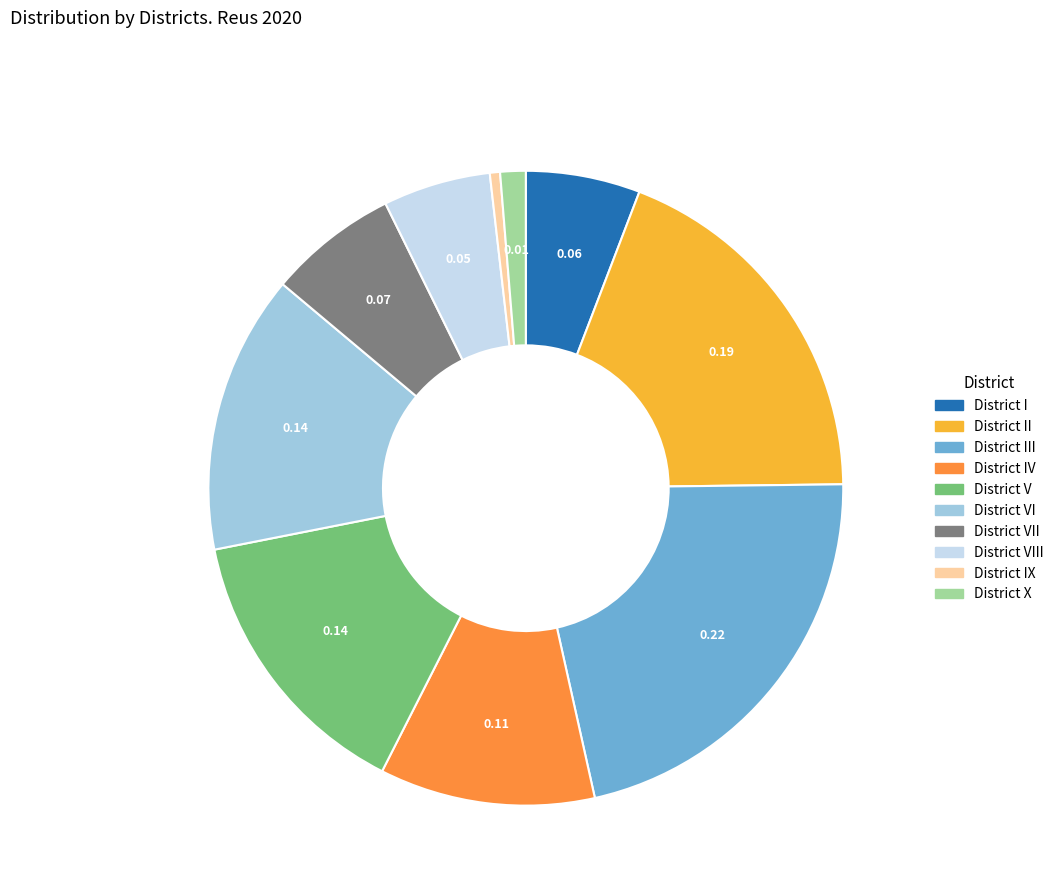

How many segments does this pie chart have?

10